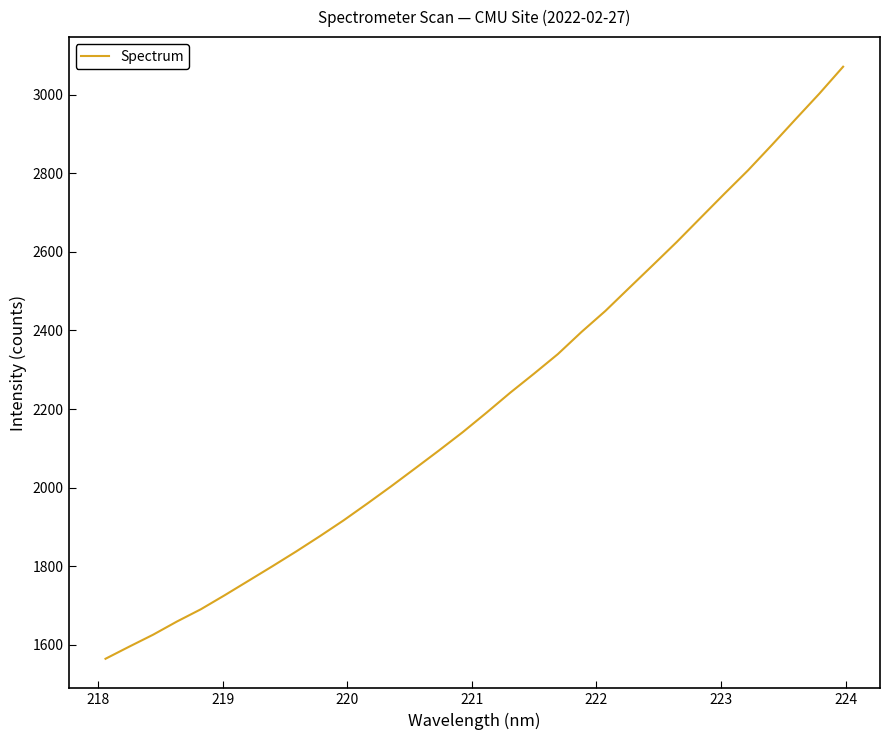

What is the greatest value displayed?

3071.3